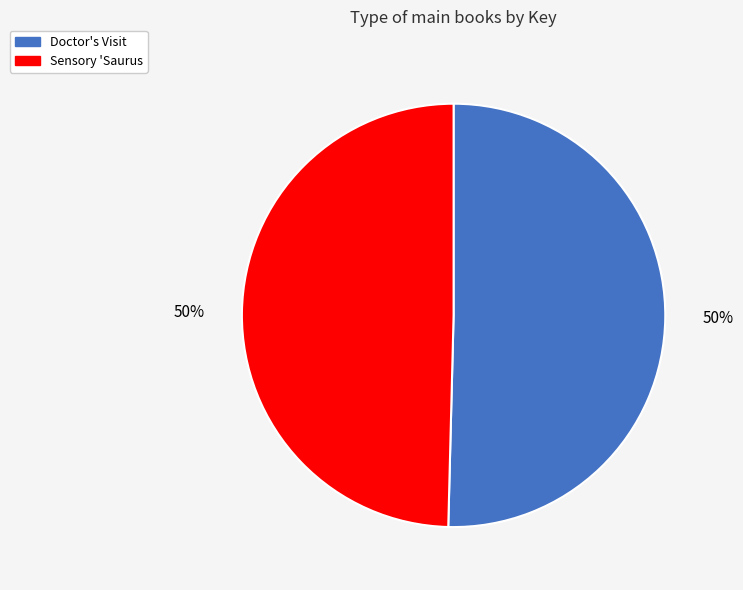

What percentage is the Sensory 'Saurus slice, to the nearest percent?

50%